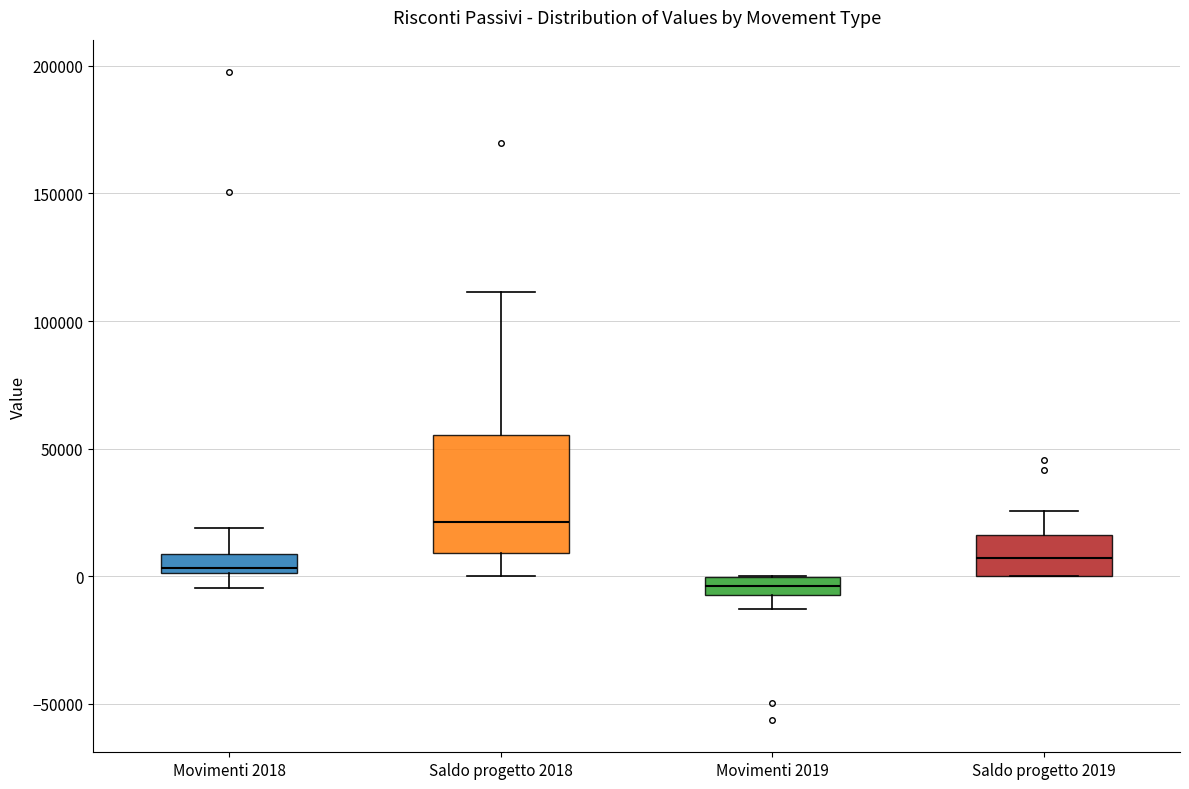

Where is the lower edge of the box for Saldo progetto 2019 on the y-axis? The values are not printed on the chart, so give them approximately, as read against the axis.

0